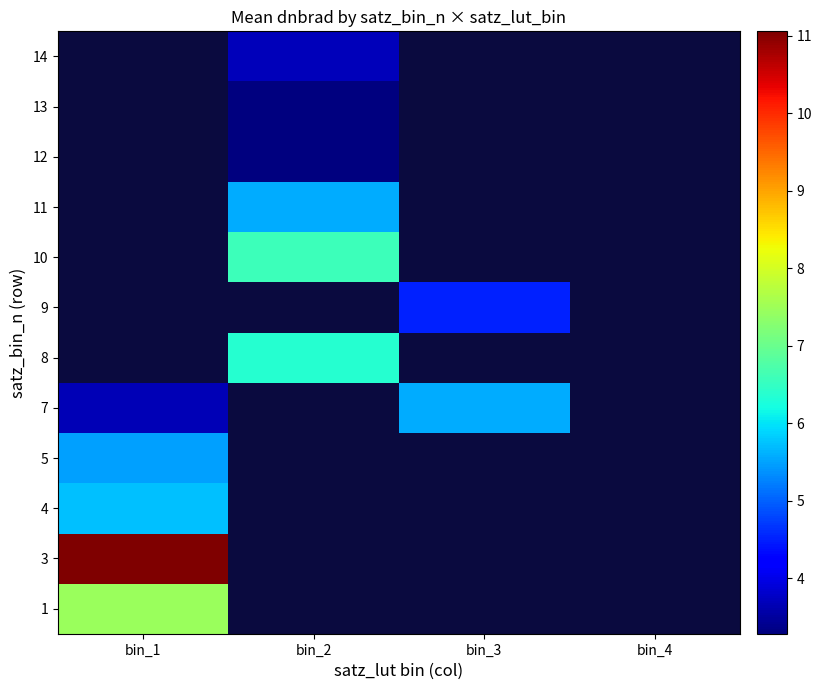

Where is 1 nearest to the value 7?

bin_1